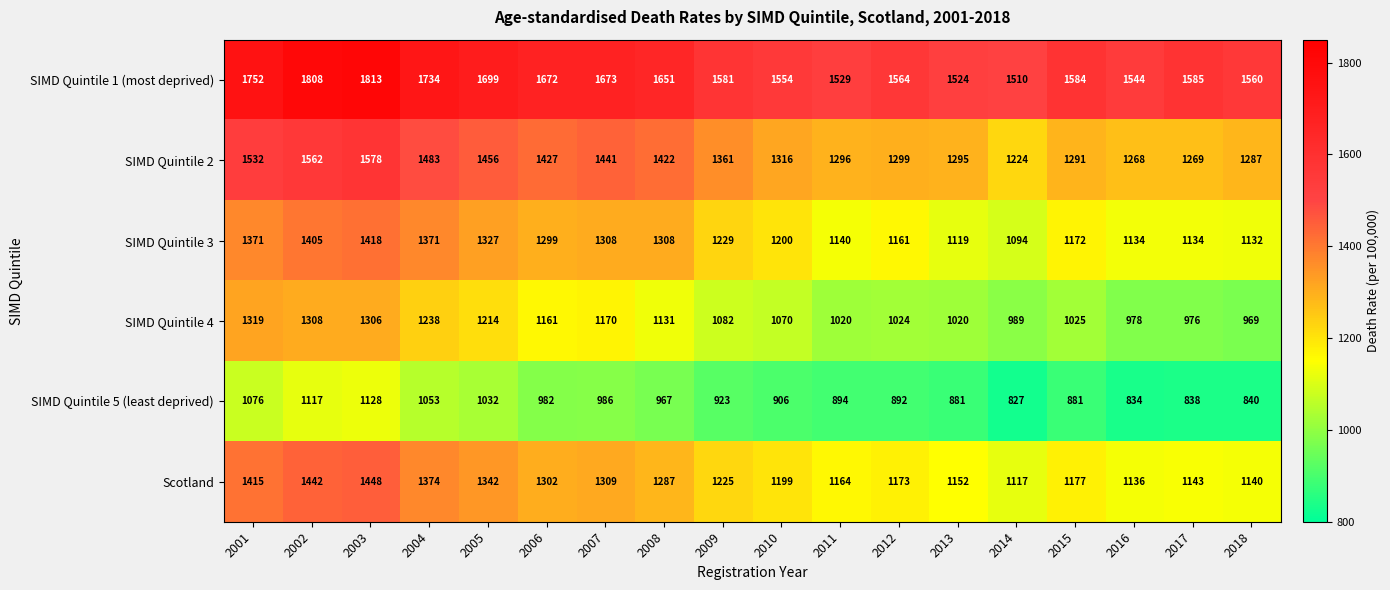

What is the approximate value of Scotland at 2018, to the nearest 50?

1150